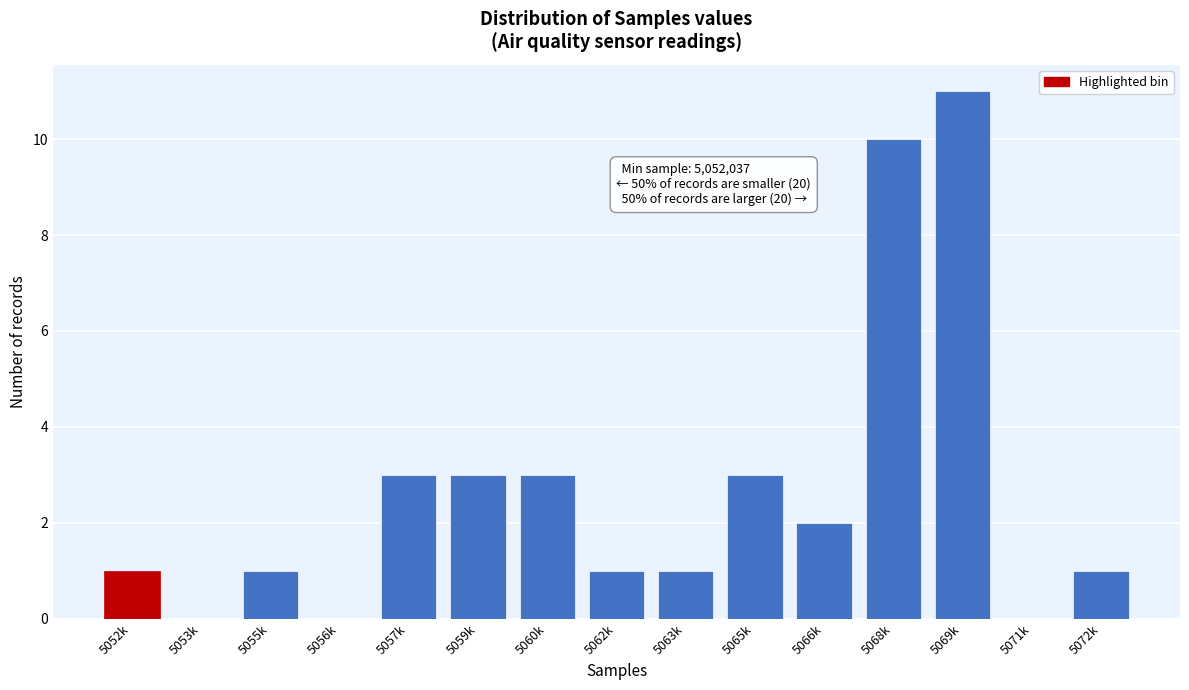

Reading left to right, extract all data points from this chart.

5052k=1	5053k=0	5055k=1	5056k=0	5057k=3	5059k=3	5060k=3	5062k=1	5063k=1	5065k=3	5066k=2	5068k=10	5069k=11	5071k=0	5072k=1